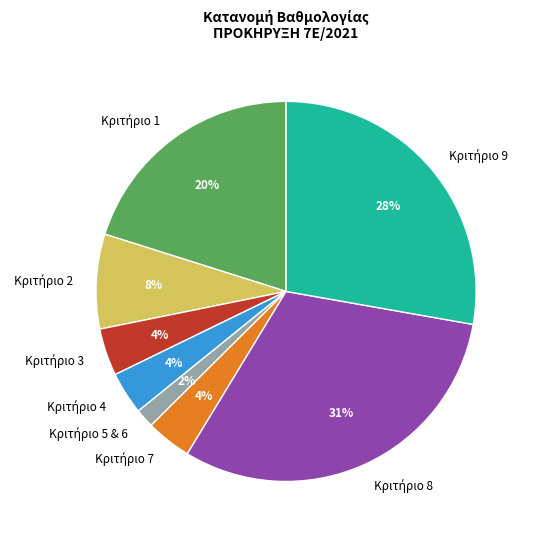

To the nearest percent, what is the difference between the largest and smallest slice percentages?

29%